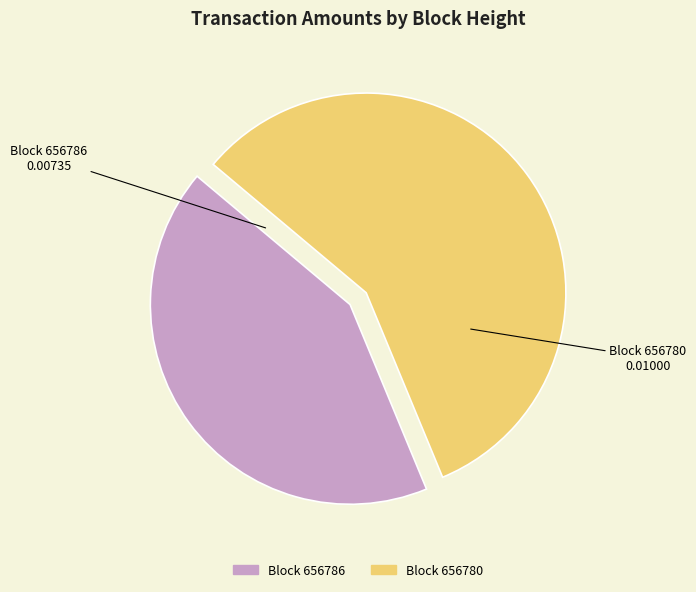

Combined, do Block 656786 and Block 656780 account for over 50%?

Yes